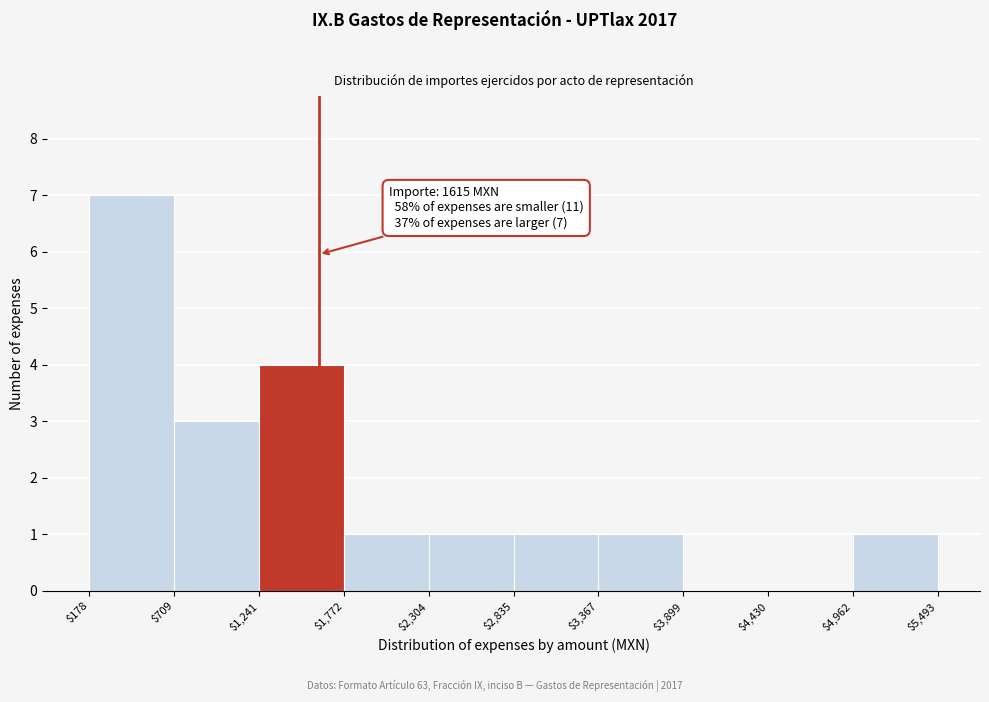

Over which range of the x-axis is the bar tallest?

$178 to $709